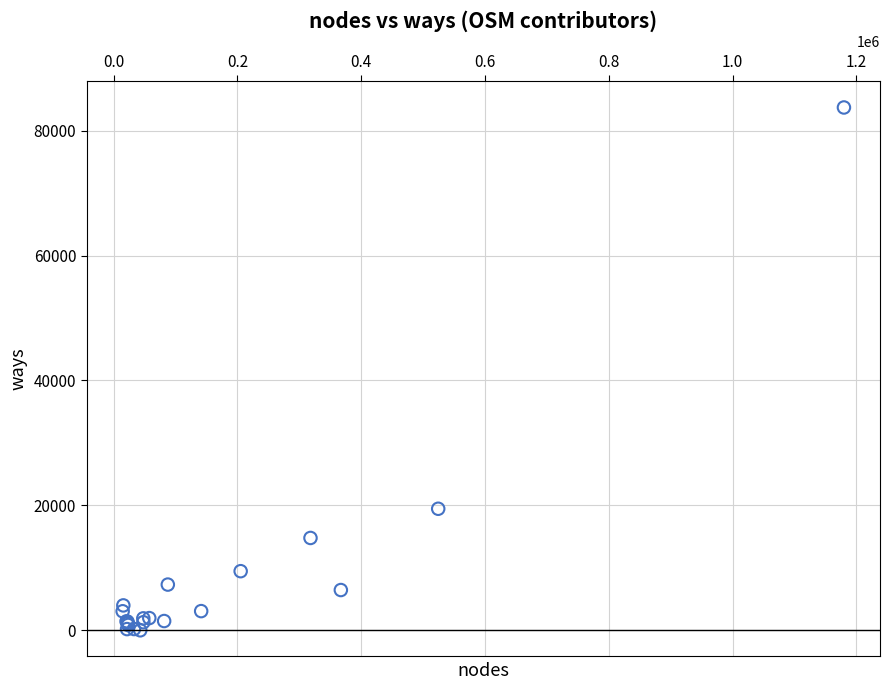

What Y value in the scatter plot is closest to 41855?

19460